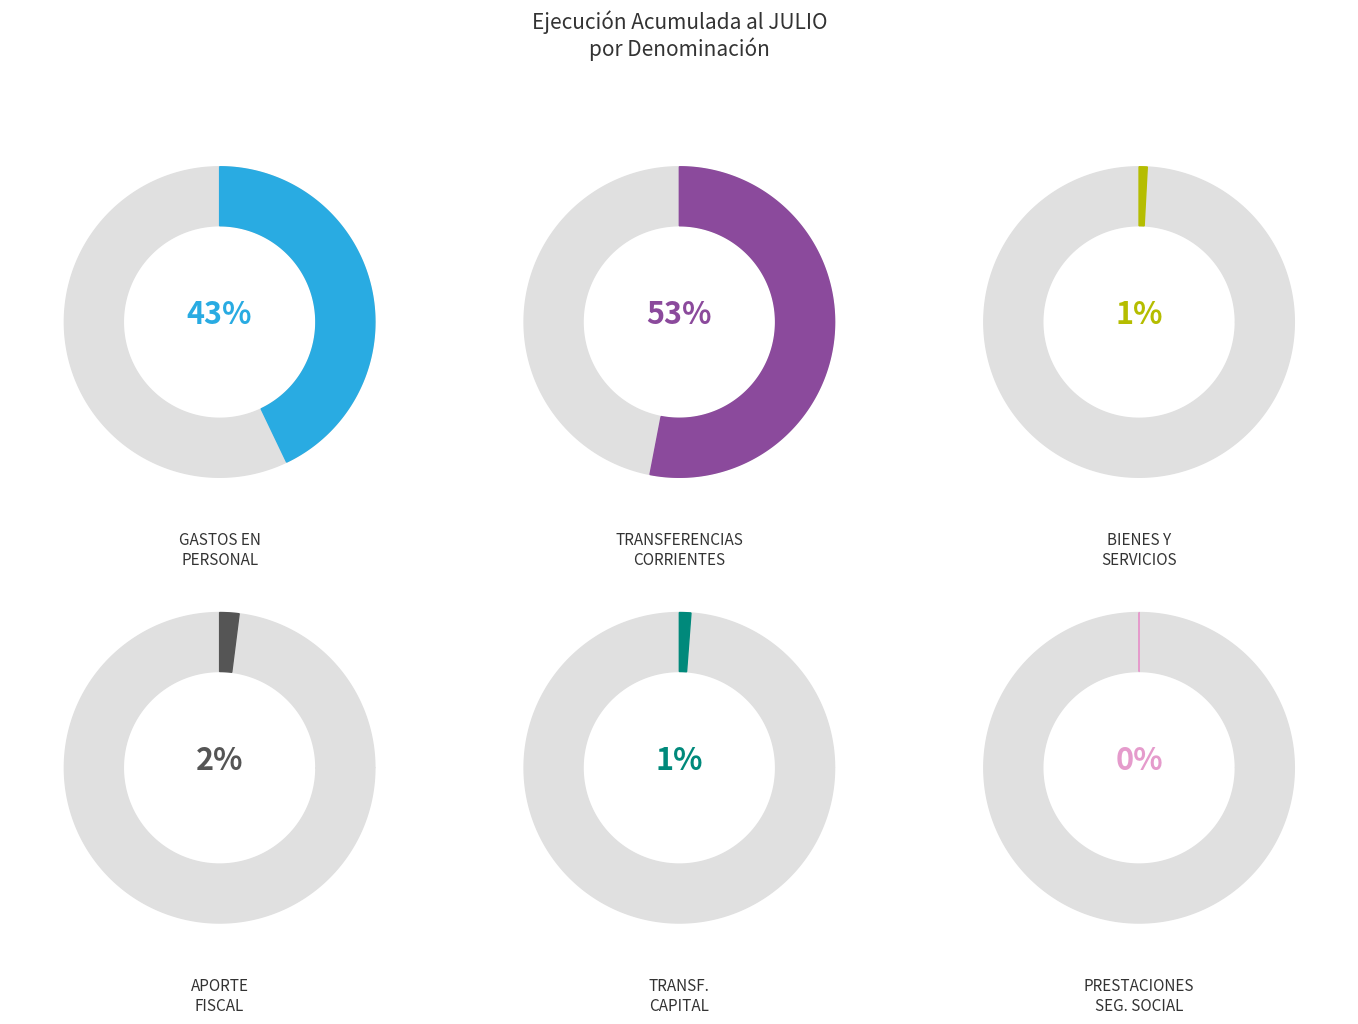

To the nearest percent, what is the combined percentage of GASTOS EN PERSONAL and APORTE FISCAL?

45%